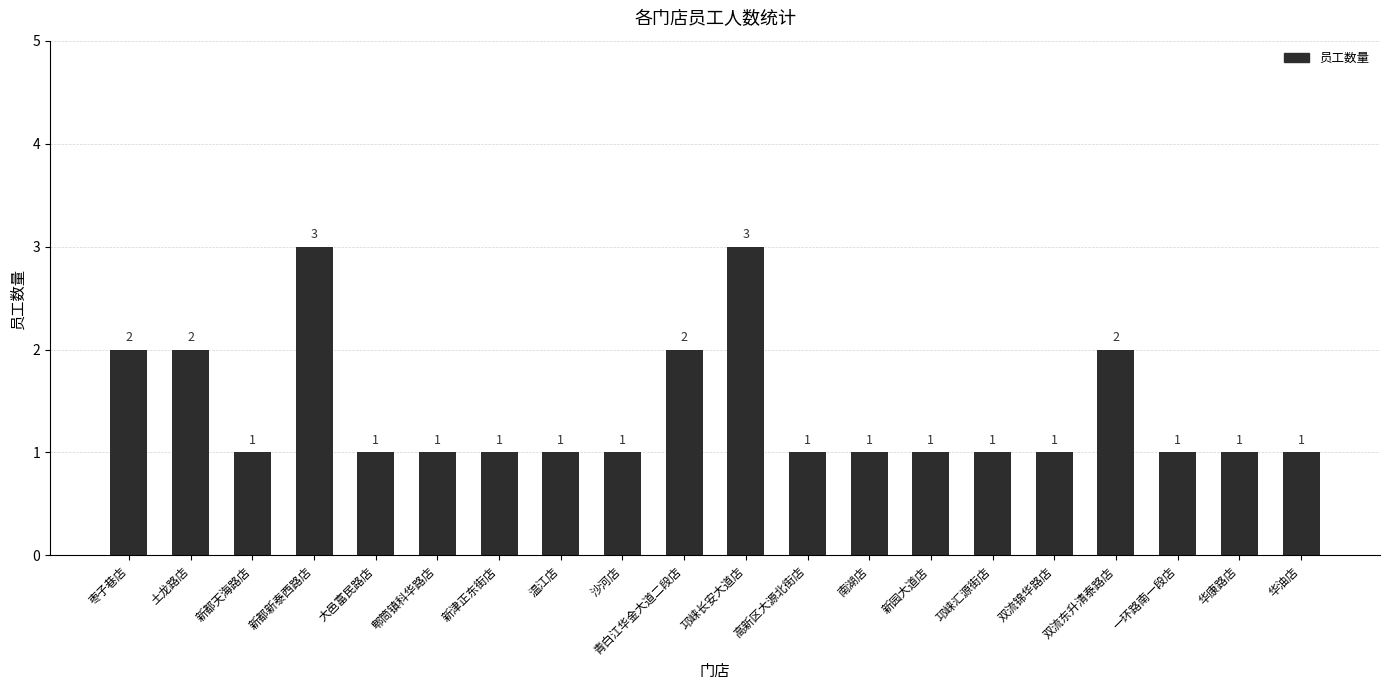

What is the sum of the values at 土龙路店 and 一环路南一段店?

3